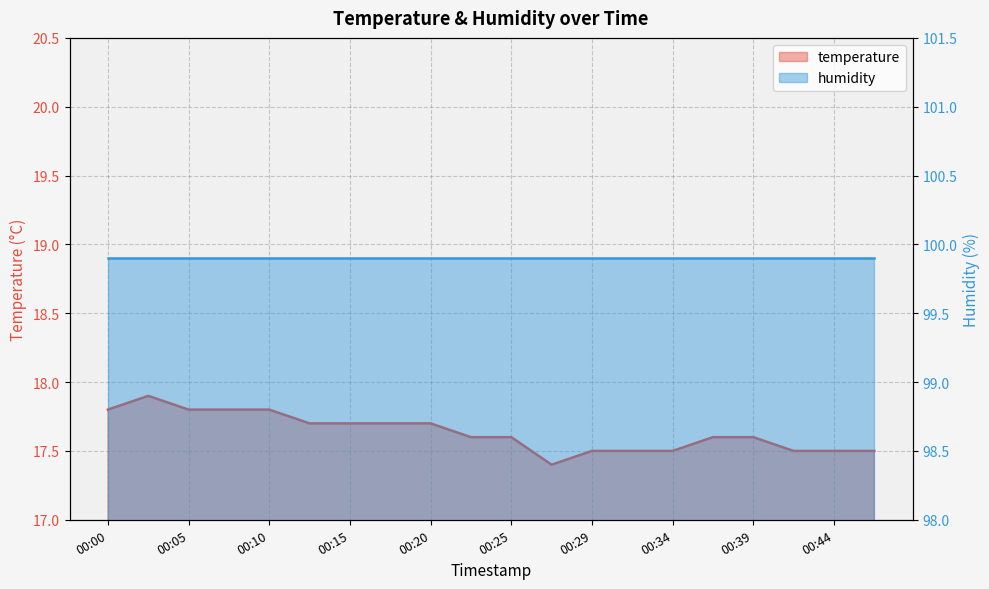

What is the greatest value displayed?

17.9